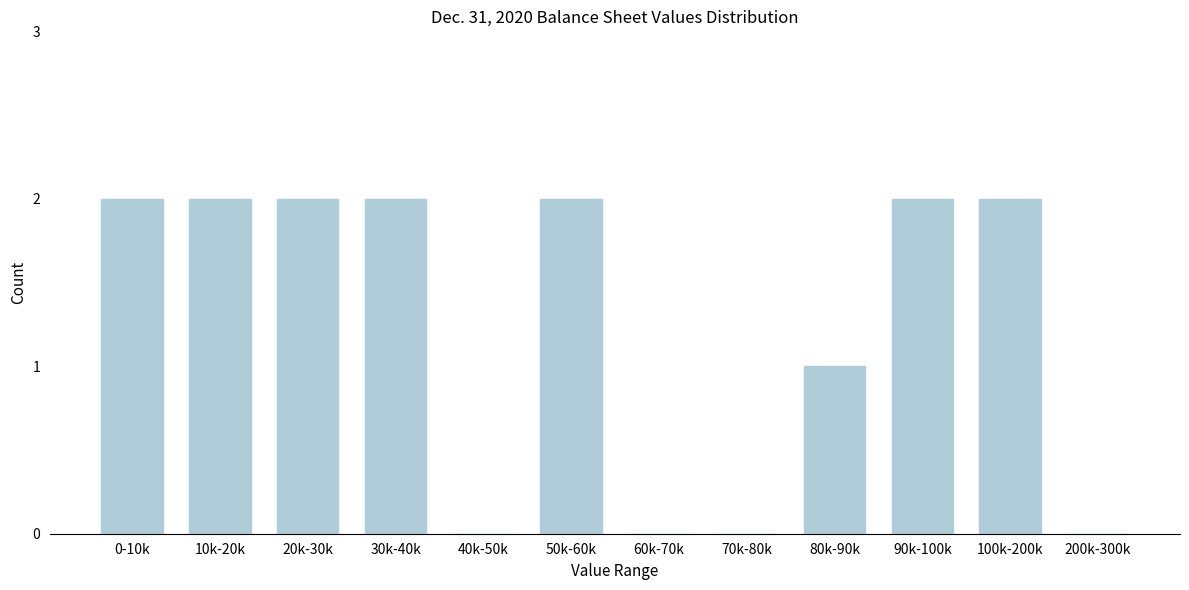

Reading left to right, list all the values displayed in this chart.

0-10k=2	10k-20k=2	20k-30k=2	30k-40k=2	40k-50k=0	50k-60k=2	60k-70k=0	70k-80k=0	80k-90k=1	90k-100k=2	100k-200k=2	200k-300k=0